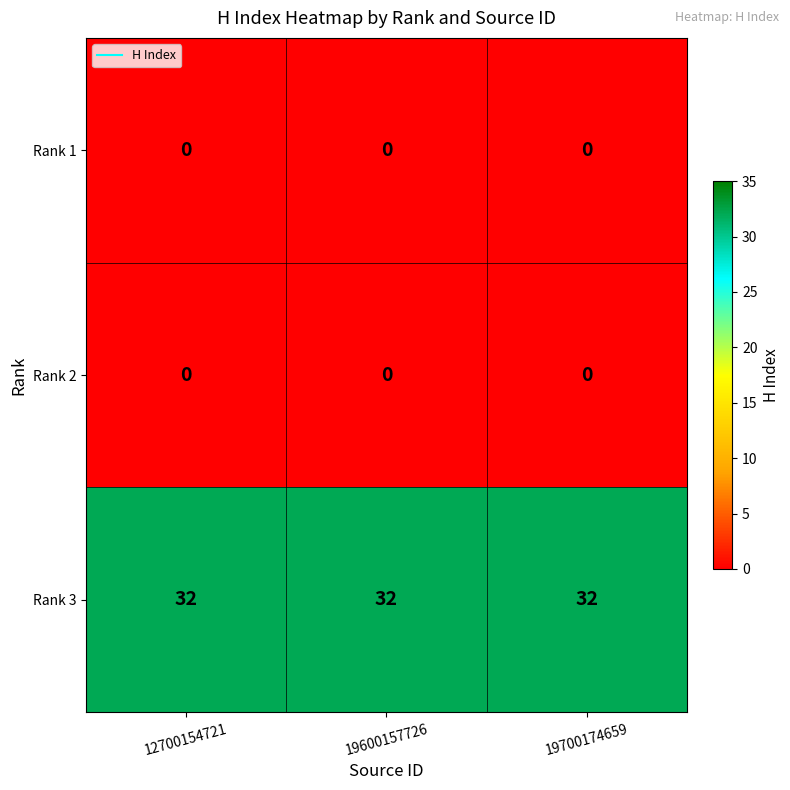

What is the average value of the Rank 3 series?

32